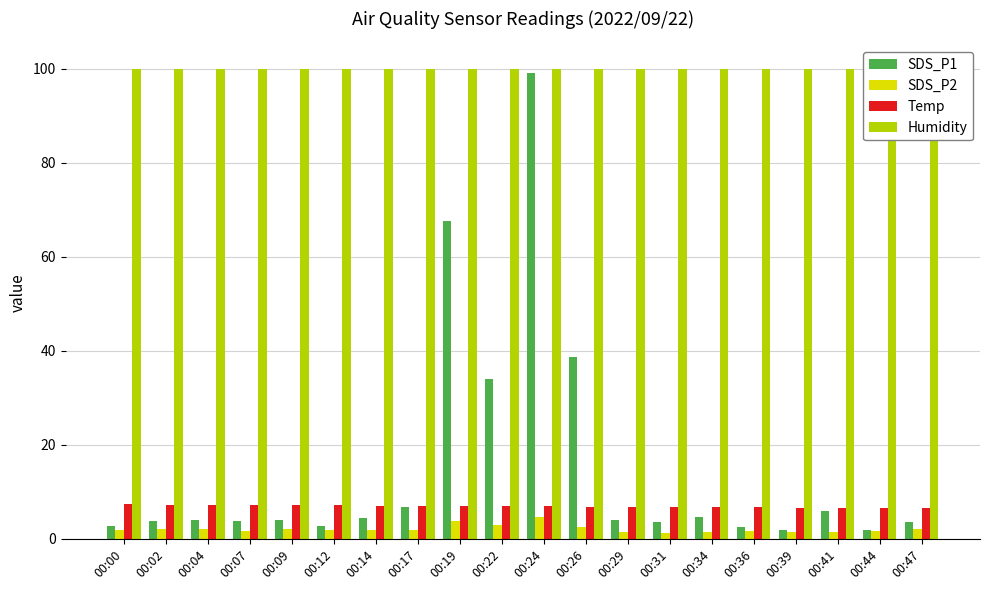

What is the sum of the Humidity values at 00:34 and 00:14?

199.8